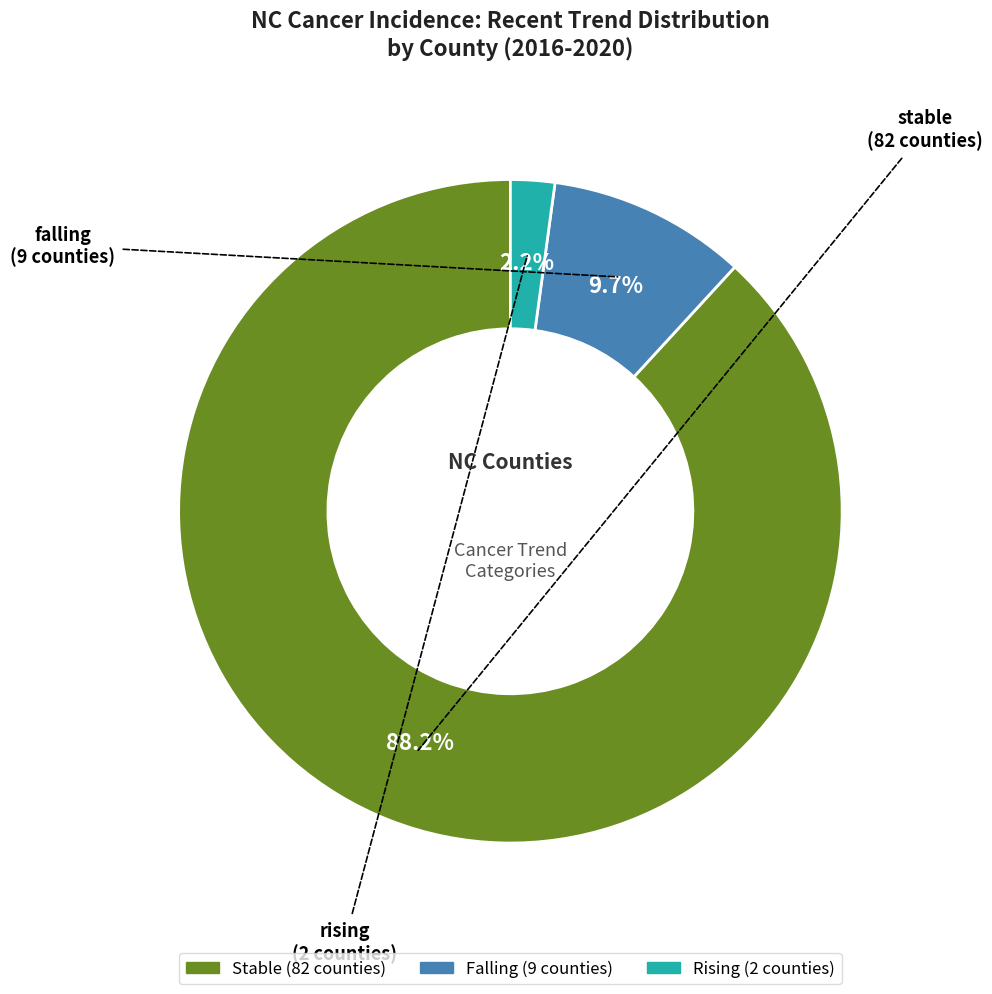

Does any single category account for the majority?

Yes